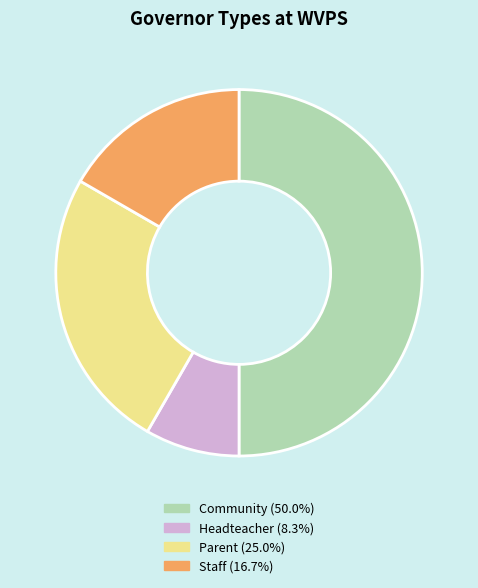

Which slice is the smallest?

Headteacher